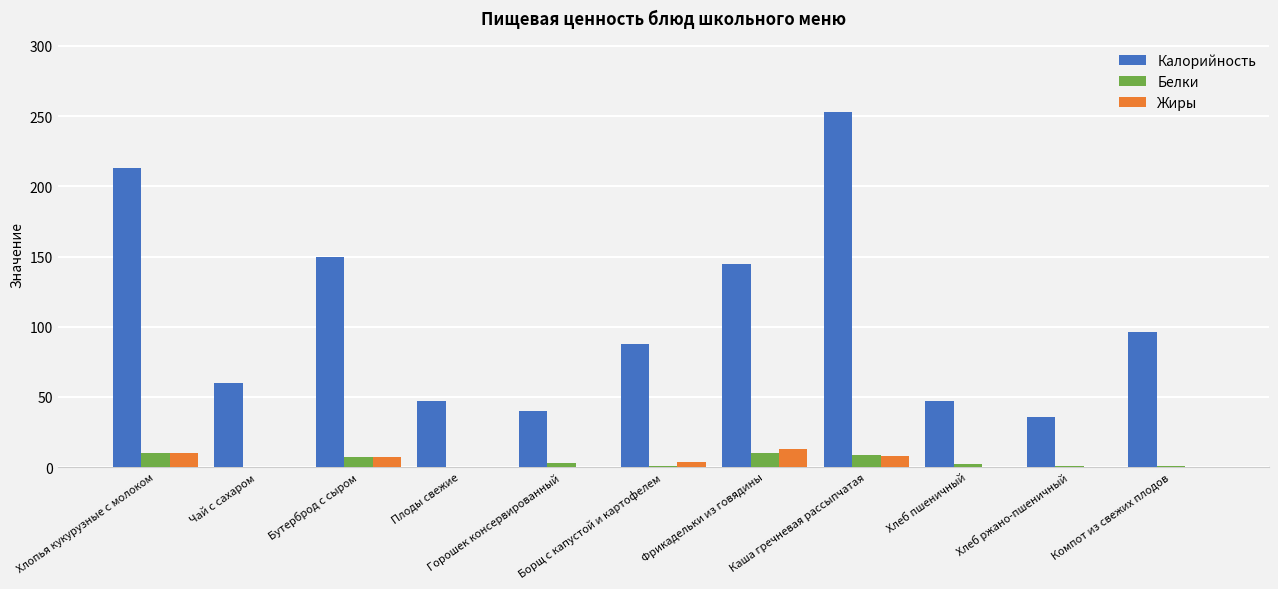

The value of Калорийность at Горошек консервированный is 40. True or false?

True